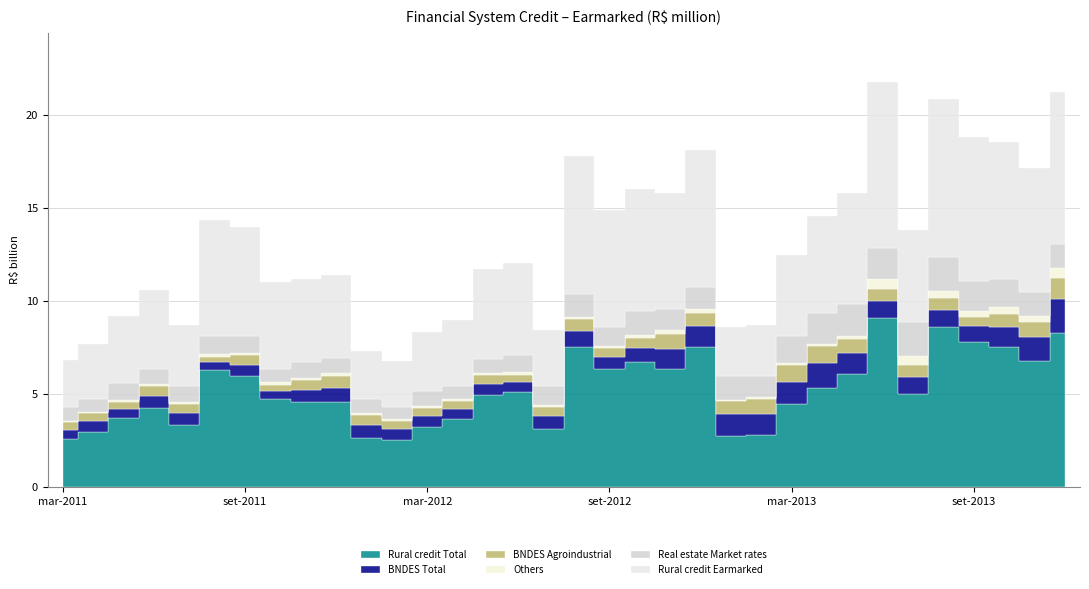

Which series has the largest range (max minus min)?

Rural credit - Total